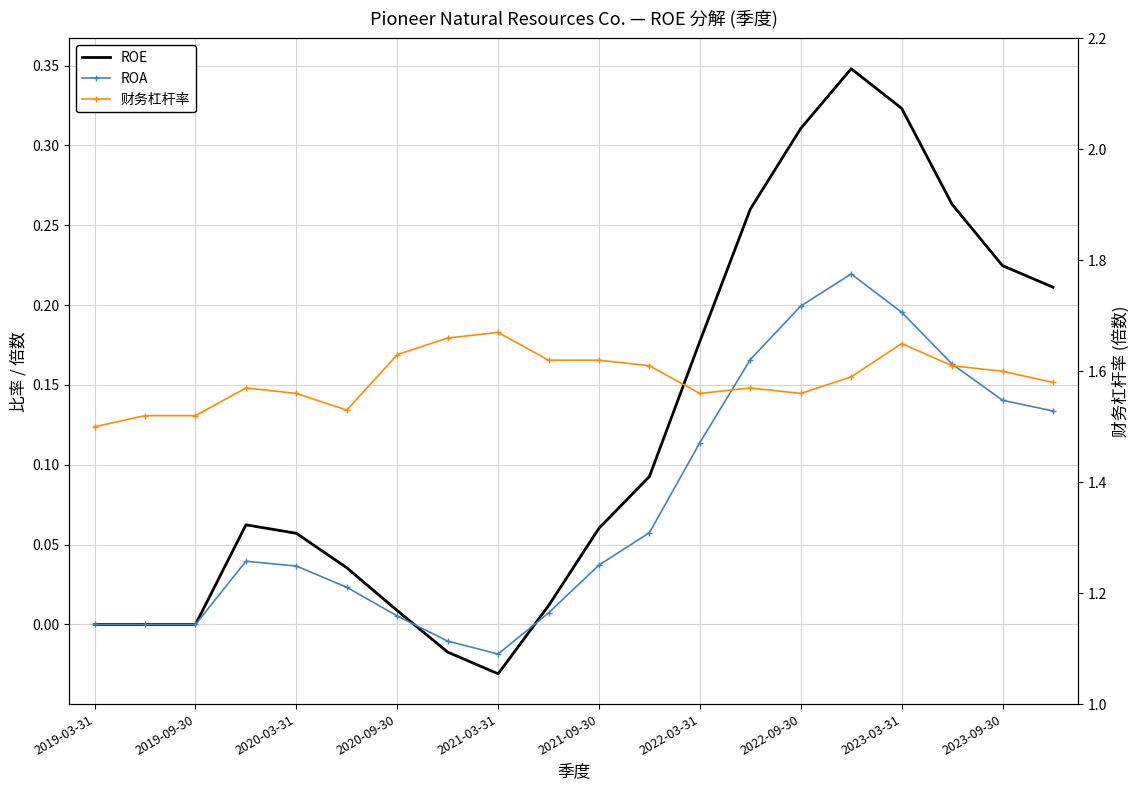

Is it true that 财务杠杆率 equals 2.7 at 2022-09-30?

False